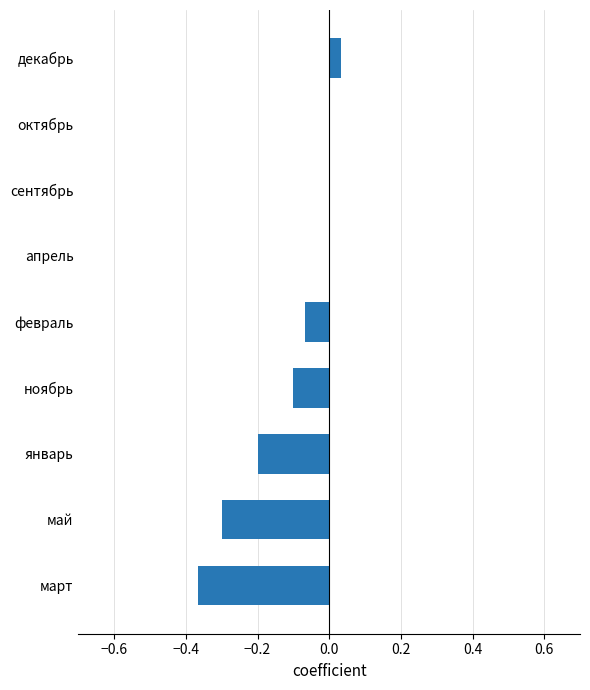

How many data points does each series have?

9